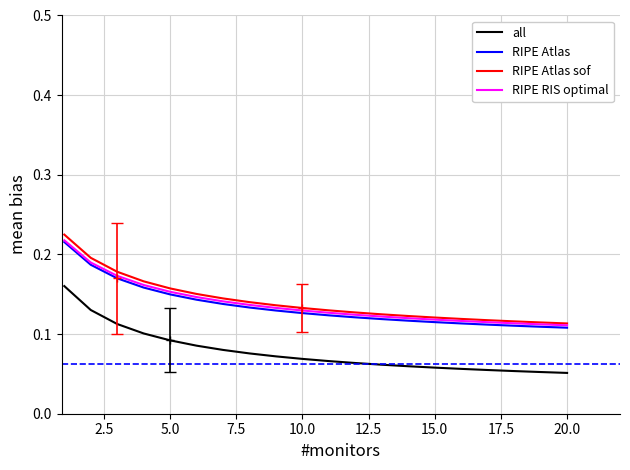

True or false: RIPE Atlas and RIPE Atlas sof cross at least once.

False